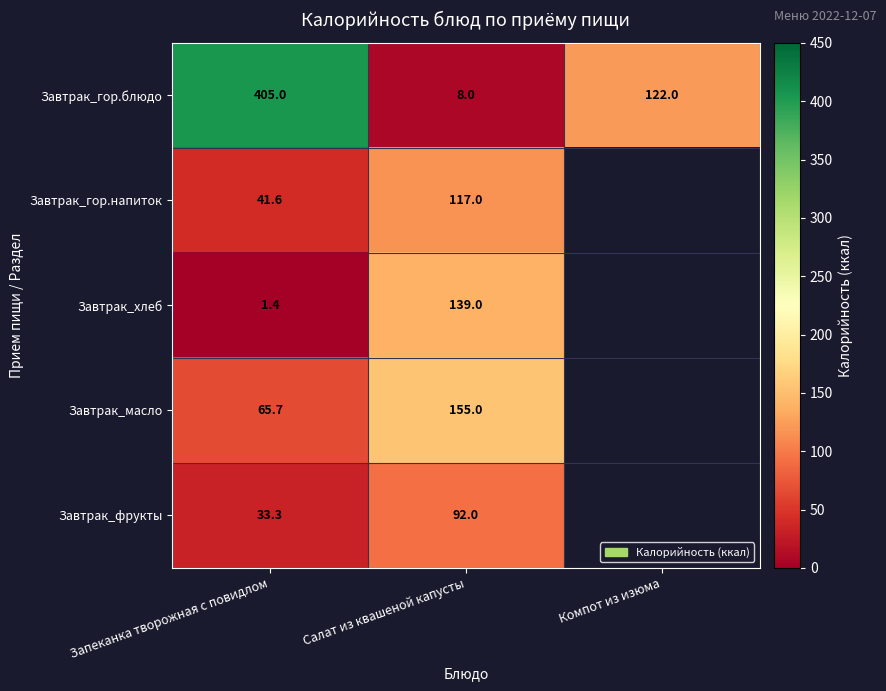

What is the total value across all series at Салат из квашеной капусты?

511.0